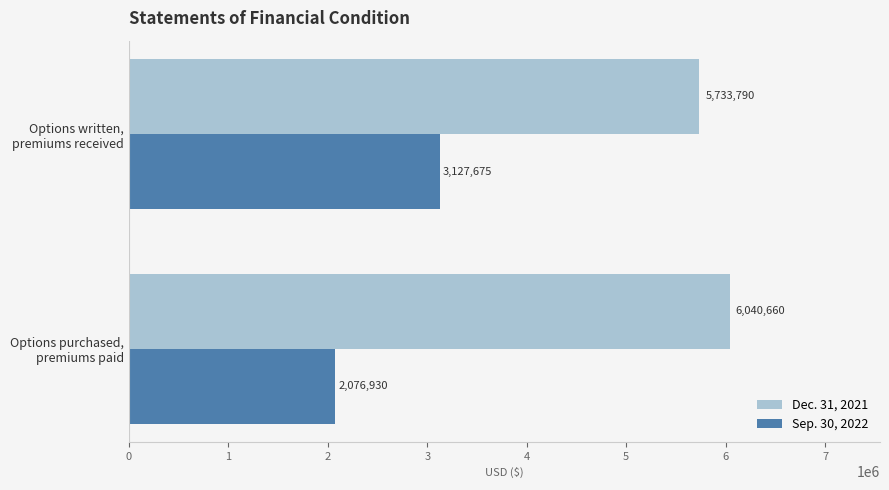

What is the difference between the maximum and minimum values in the Dec. 31, 2021 series?

306870